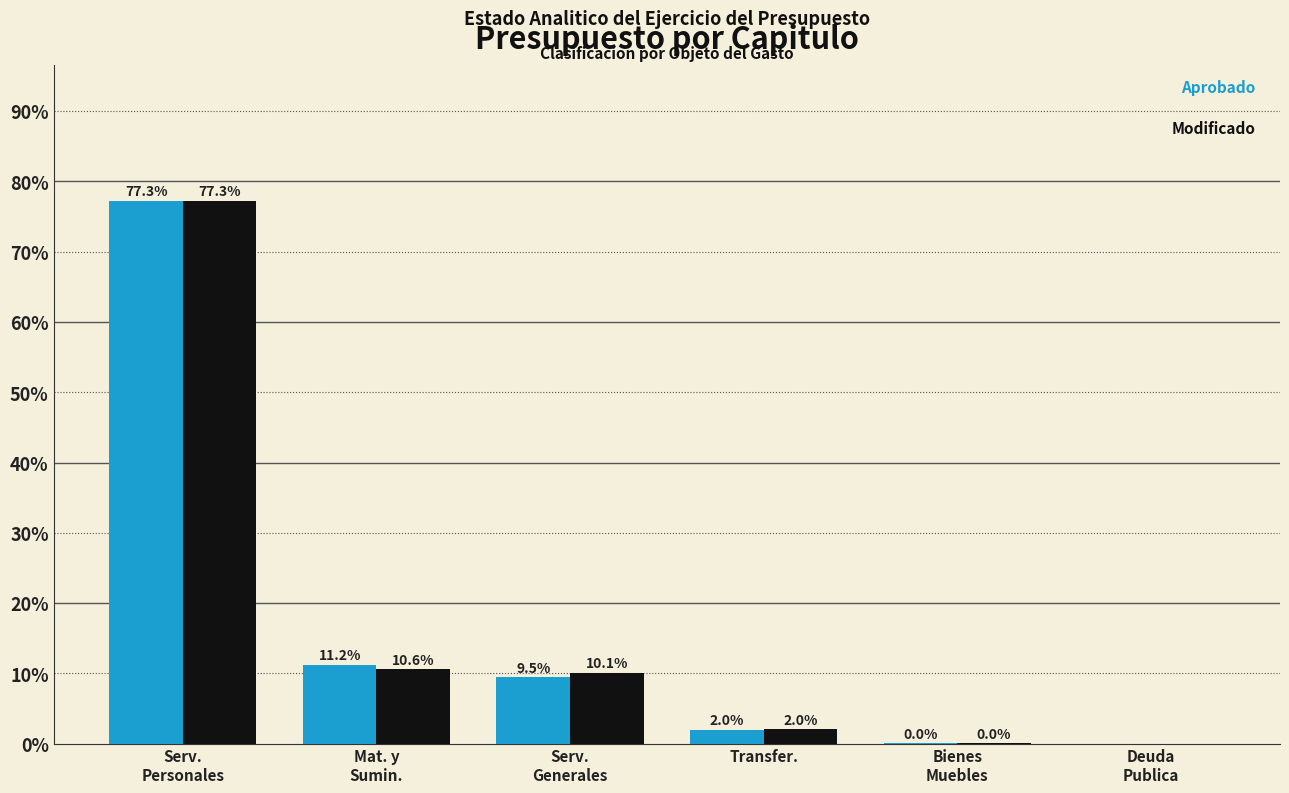

What is the greatest value displayed?

77.3